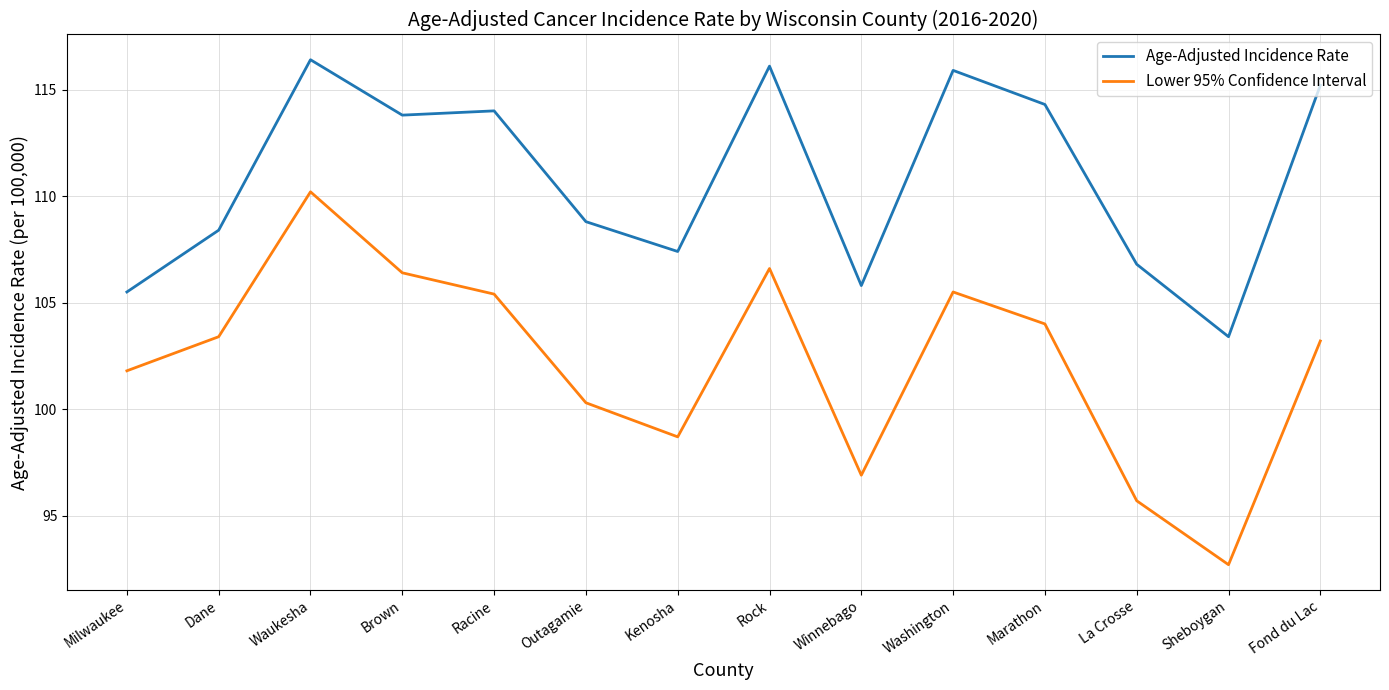

What is the difference between the Lower 95% Confidence Interval values at Washington and Kenosha?

6.8